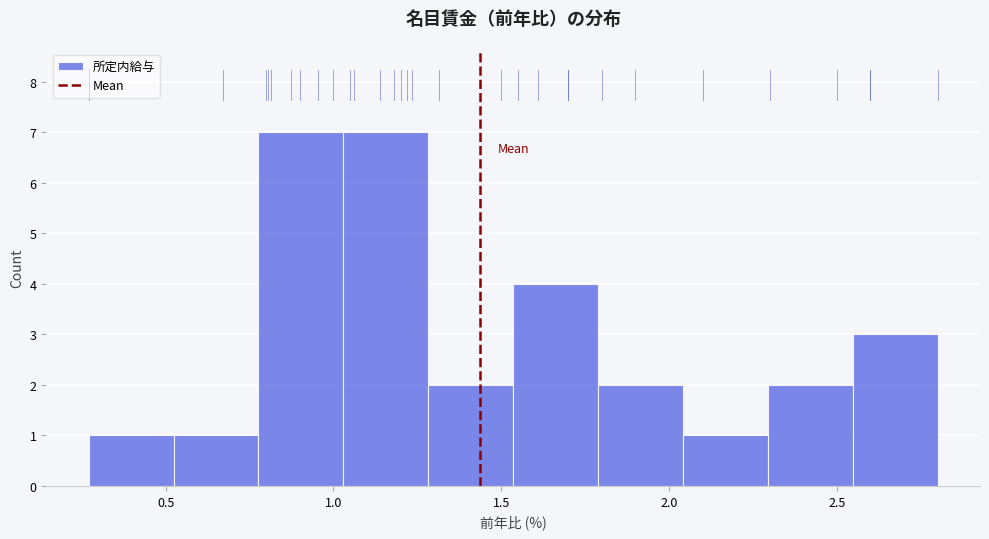

Reading left to right, transcribe this chart: for each bar, give the range it covers on the x-axis and its height. Neither the bar edges nor the heights are printed on the chart, so give them approximately, as read against the axes.

0.25 to 0.50: 1
0.50 to 0.80: 1
0.80 to 1.05: 7
1.05 to 1.30: 7
1.30 to 1.55: 2
1.55 to 1.80: 4
1.80 to 2.05: 2
2.05 to 2.30: 1
2.30 to 2.55: 2
2.55 to 2.80: 3